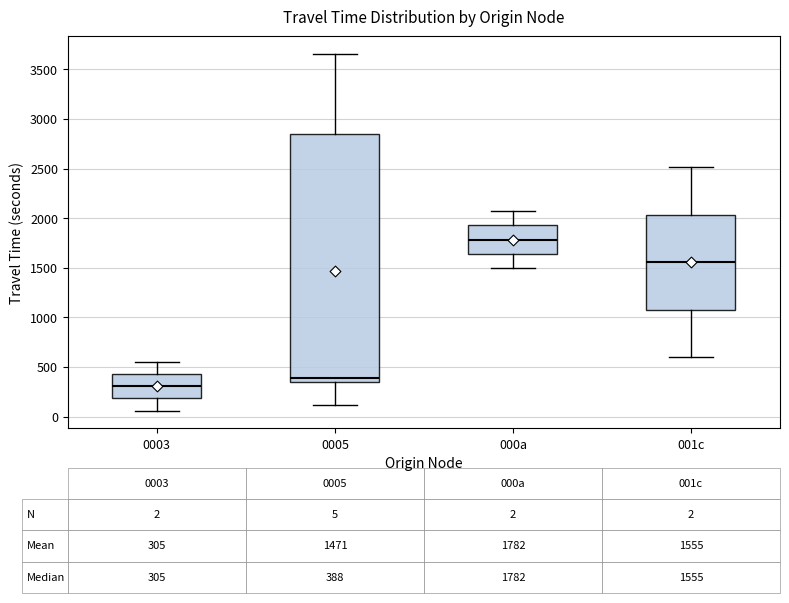

Which box has the lowest median line?

0003